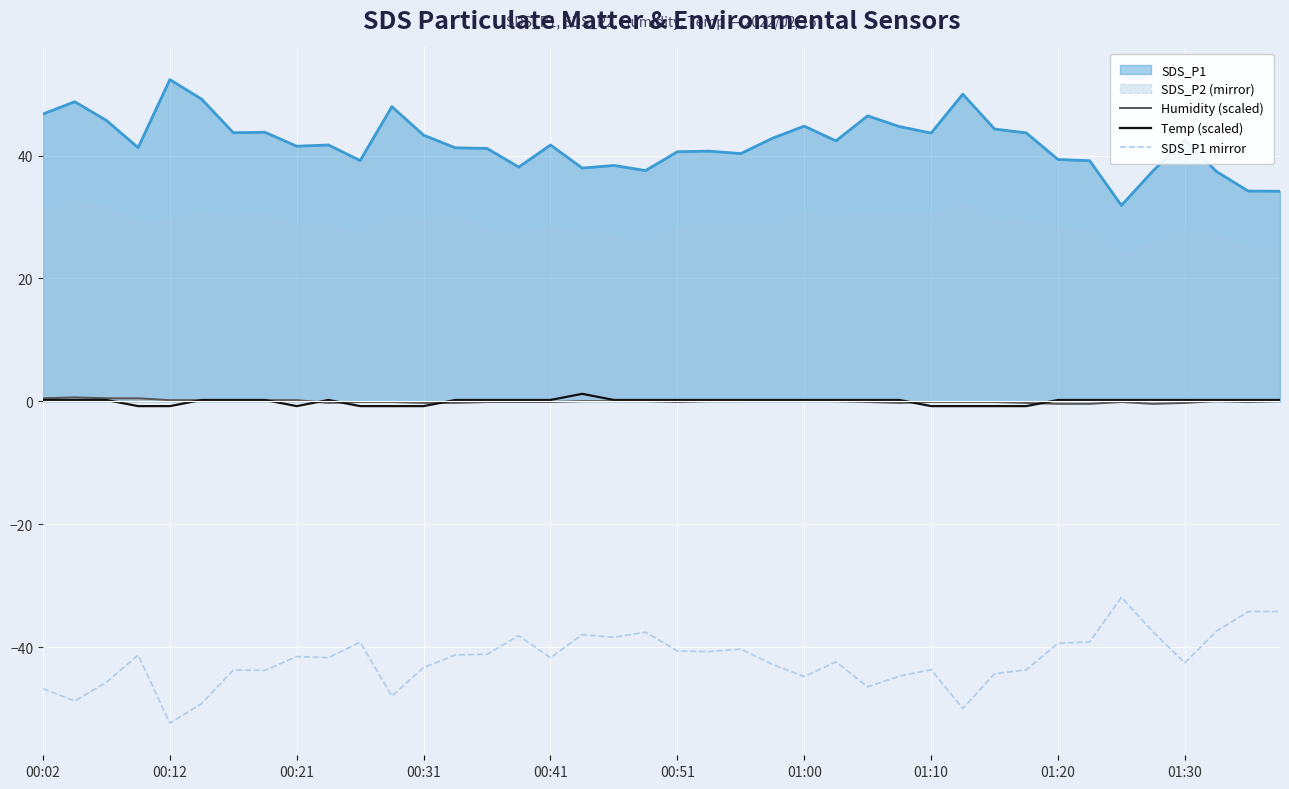

What is the average value of the SDS_P1 mirror series?

-42.1